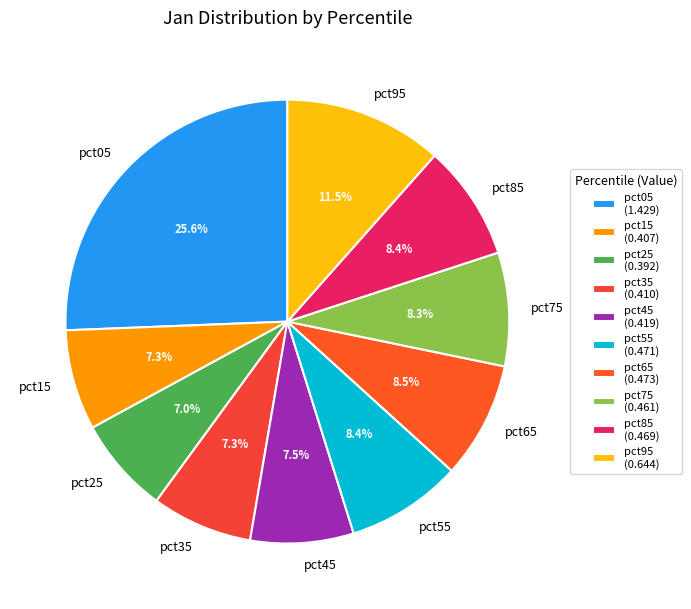

How much of the chart is everything except pct35?

92.7%